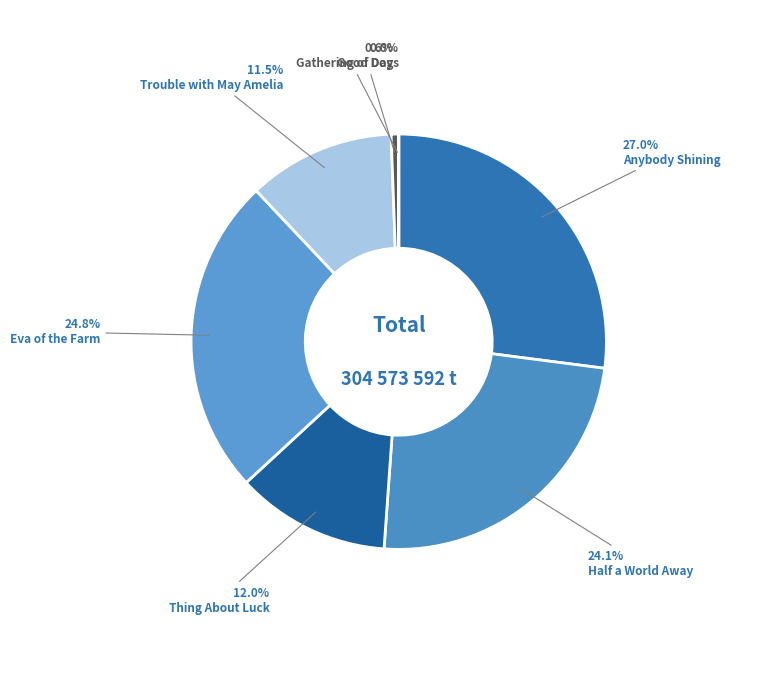

Which slice is the smallest?

Gathering of Days